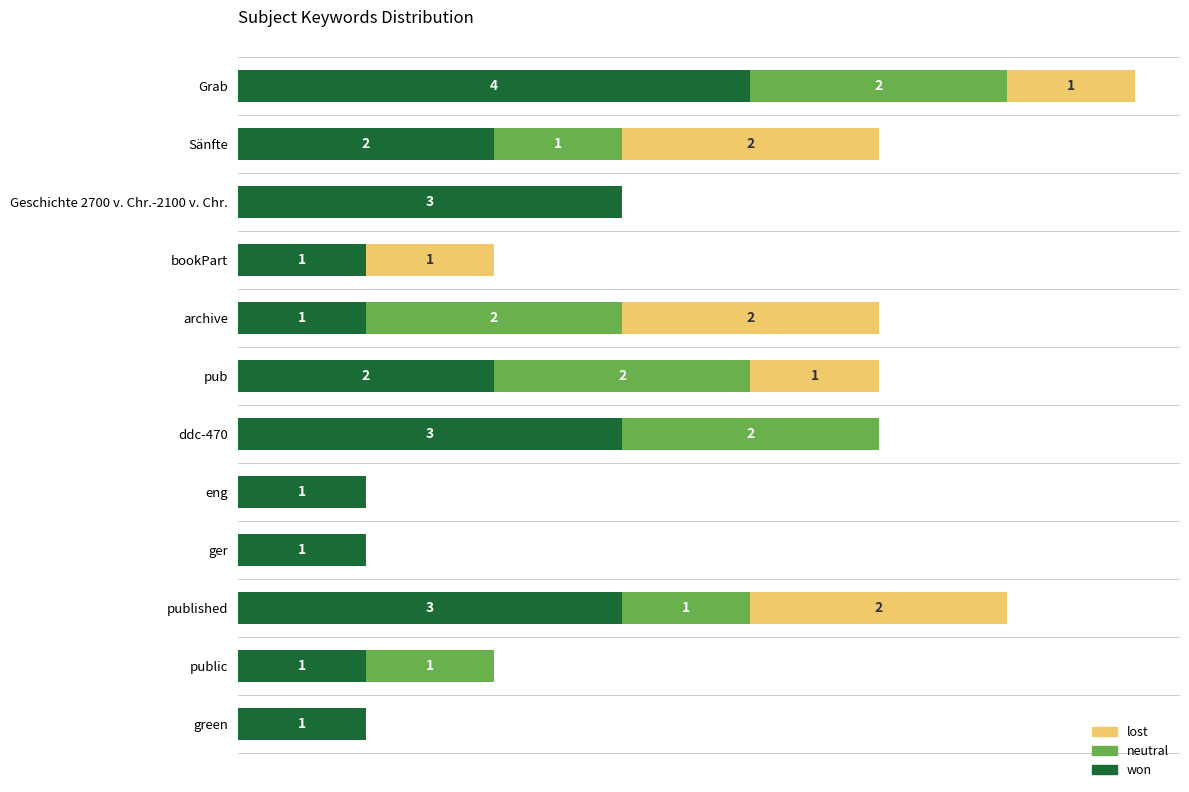

At which category is the sum across all series the highest?

Grab